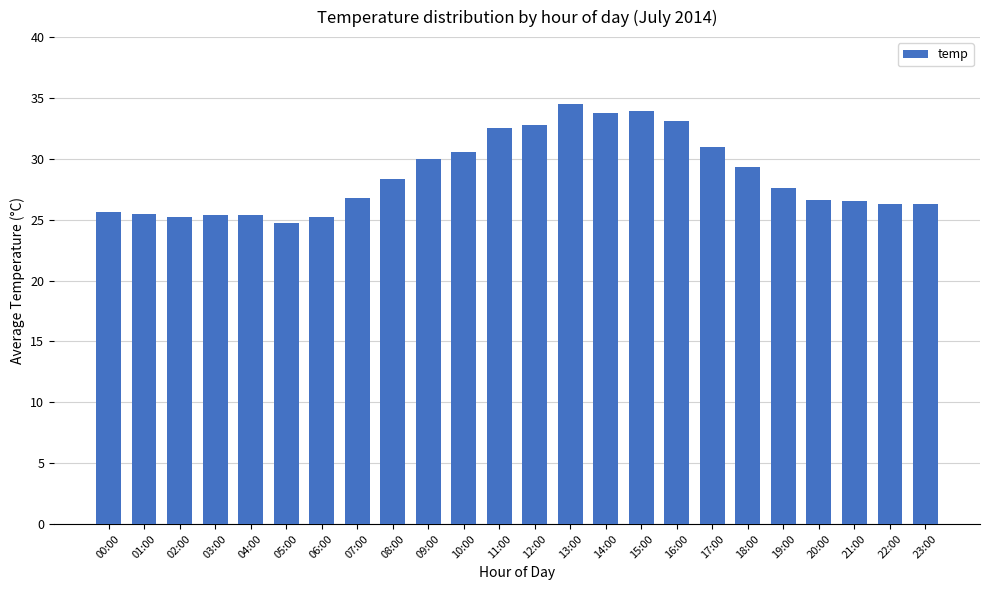

What is the value of the 11th bar from the left?

30.6